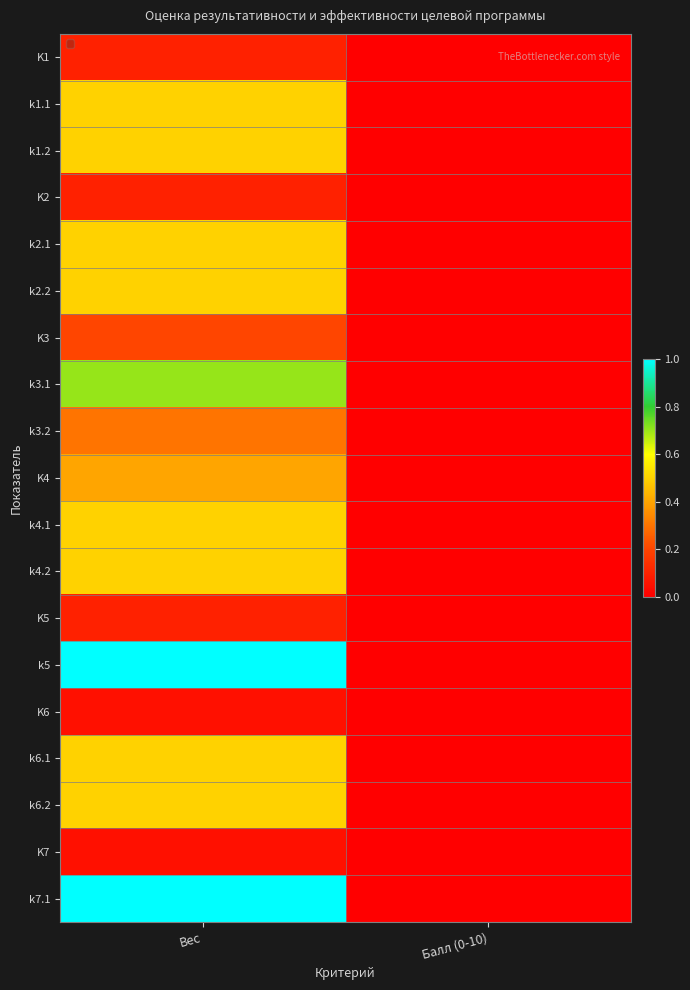

Is it true that k4.1 equals 0.5 at K1?

True